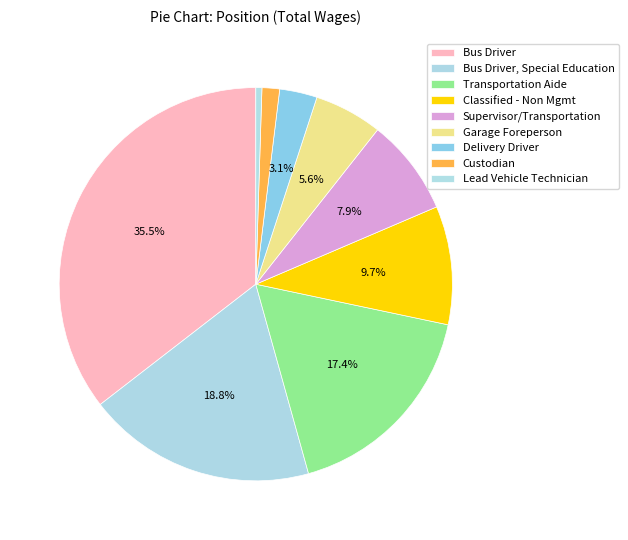

Count the number of slices in the pie.

9